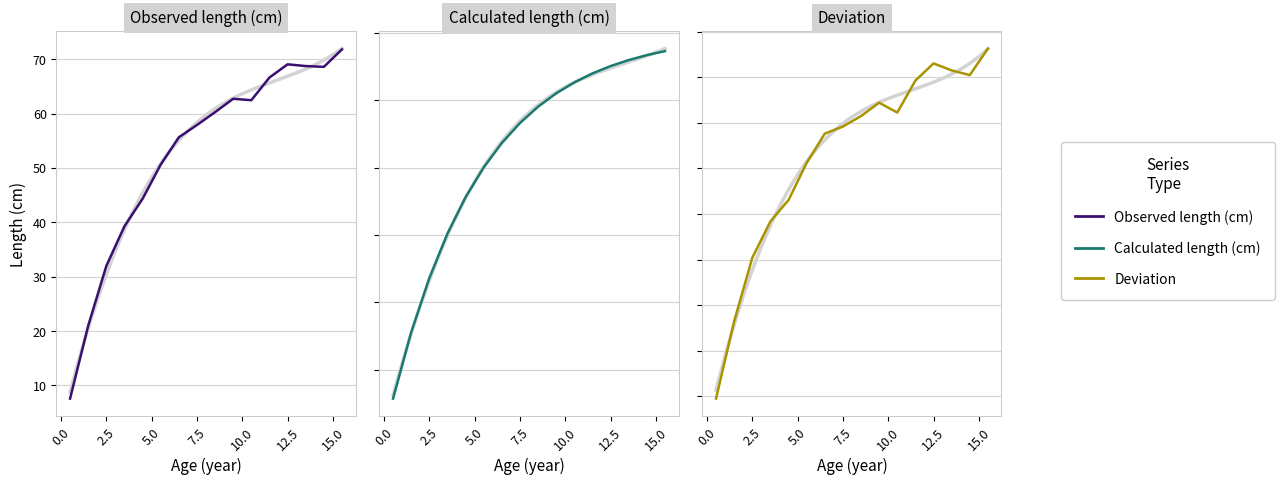

What is the greatest value displayed?

71.8